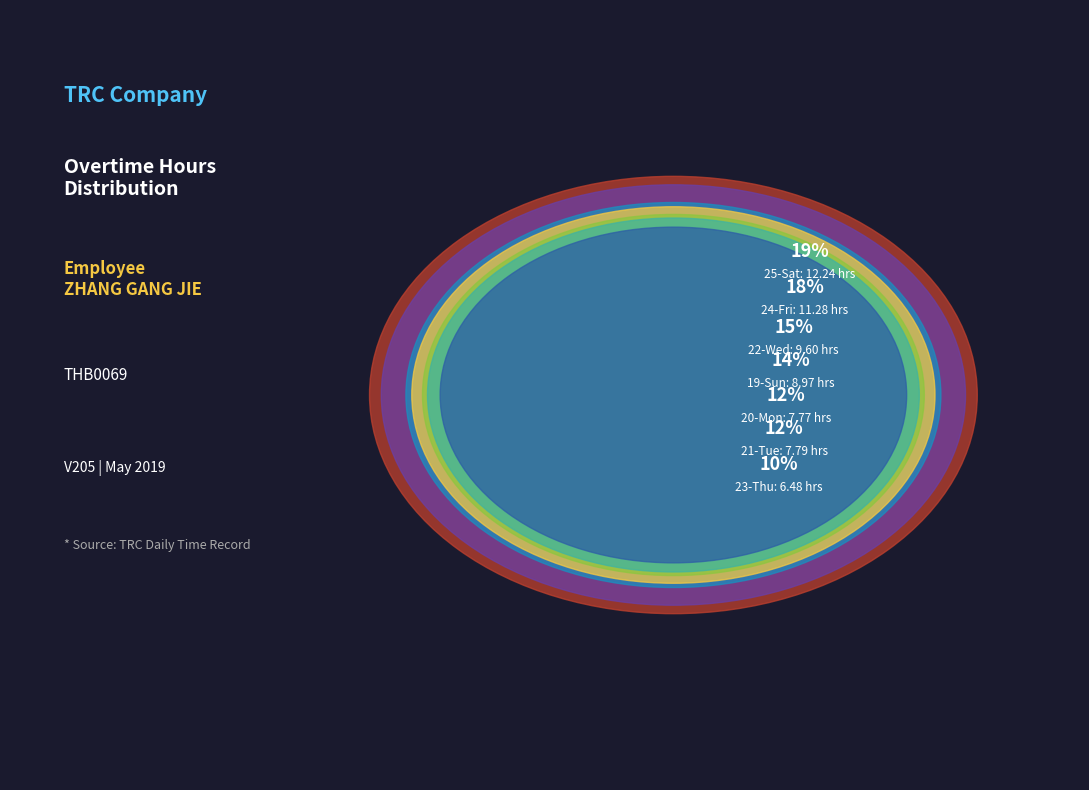

The 20-Mon slice represents 12% of the pie. True or false?

True